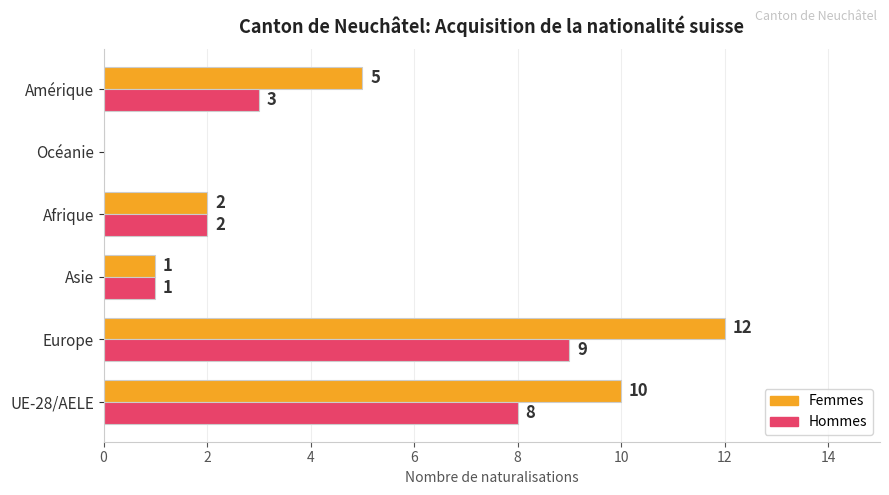

At which category is the sum across all series the highest?

Europe